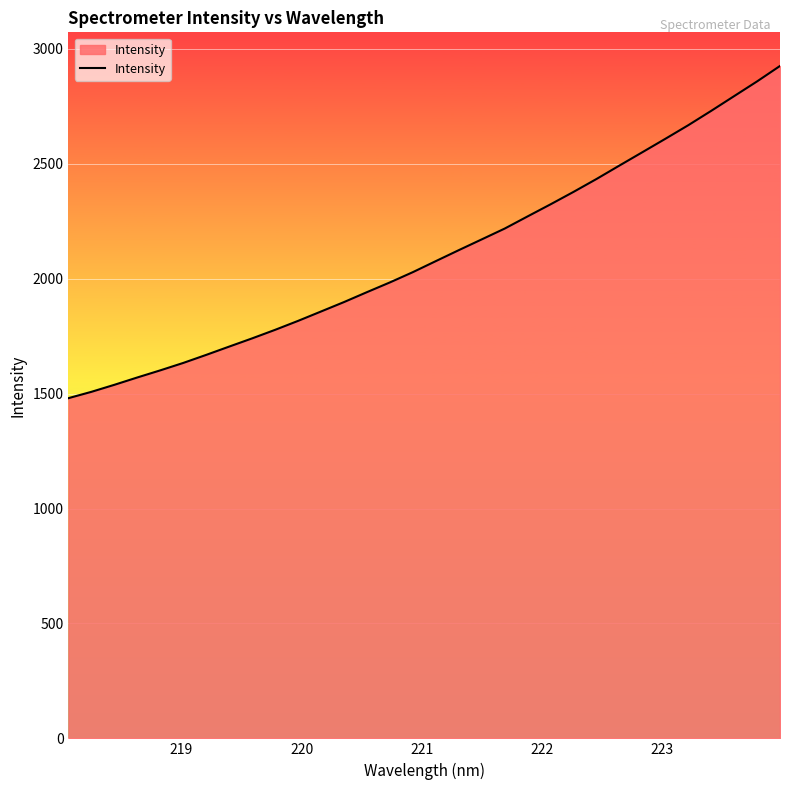

What is the greatest value displayed?

2925.5